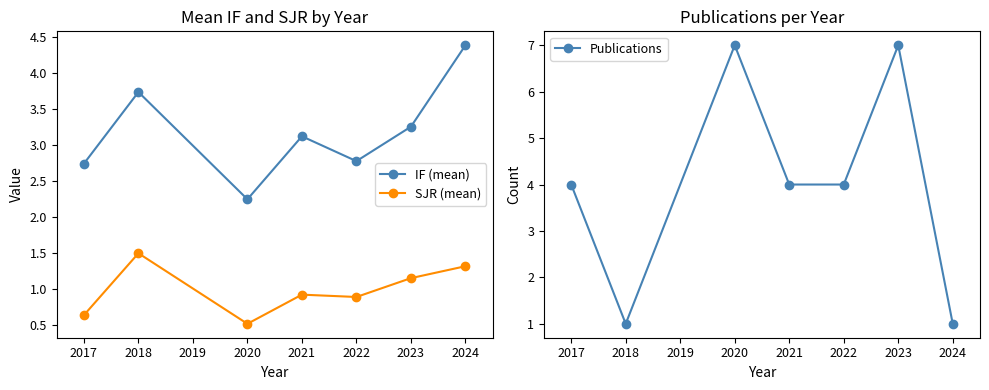

Where is the first local minimum for IF (mean)?

2020